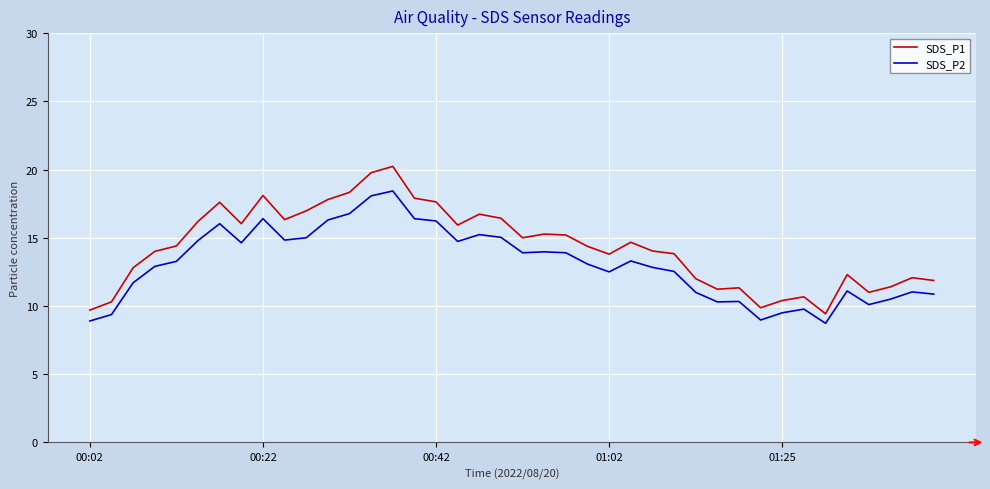

Which series has the largest total across all categories?

SDS_P1